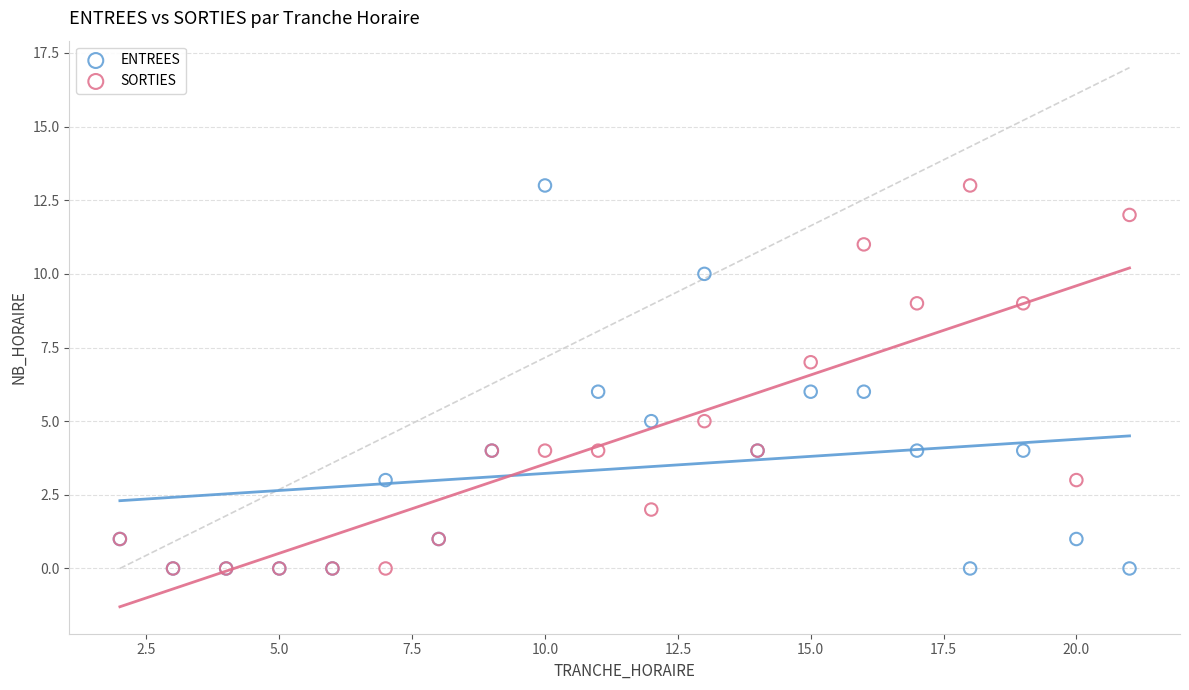

What are all the series names shown in the legend?

ENTREES, SORTIES